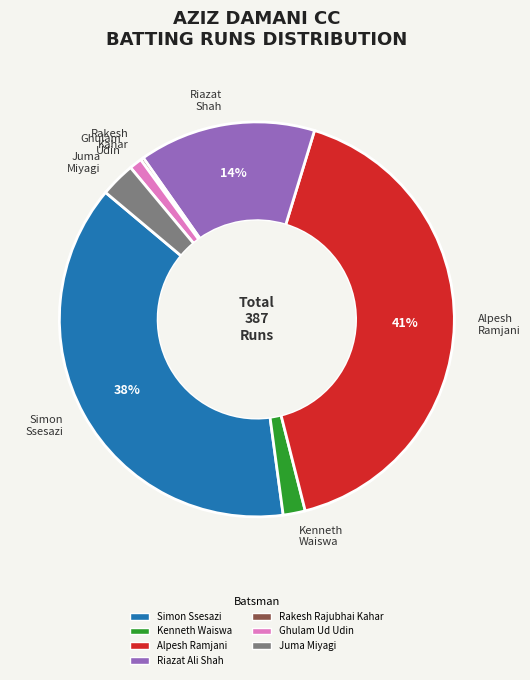

Which has a higher value, Kenneth Waiswa or Alpesh Ramjani?

Alpesh Ramjani